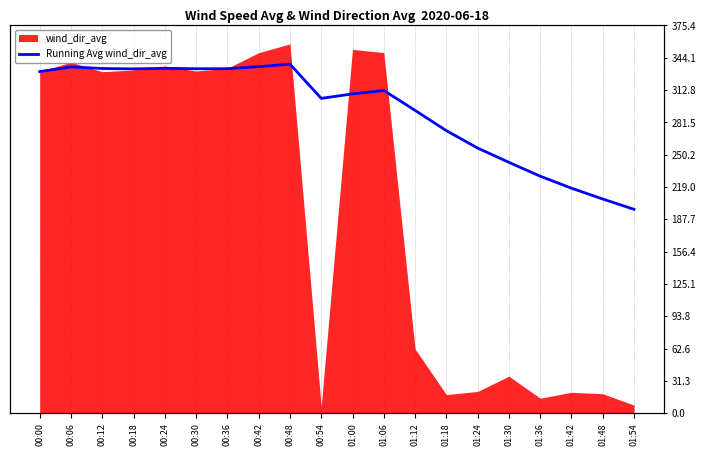

True or false: the data has more than 1 interior local peaks.

True